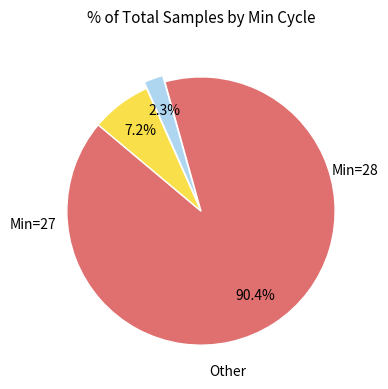

Is there any slice that represents more than half of the pie?

Yes